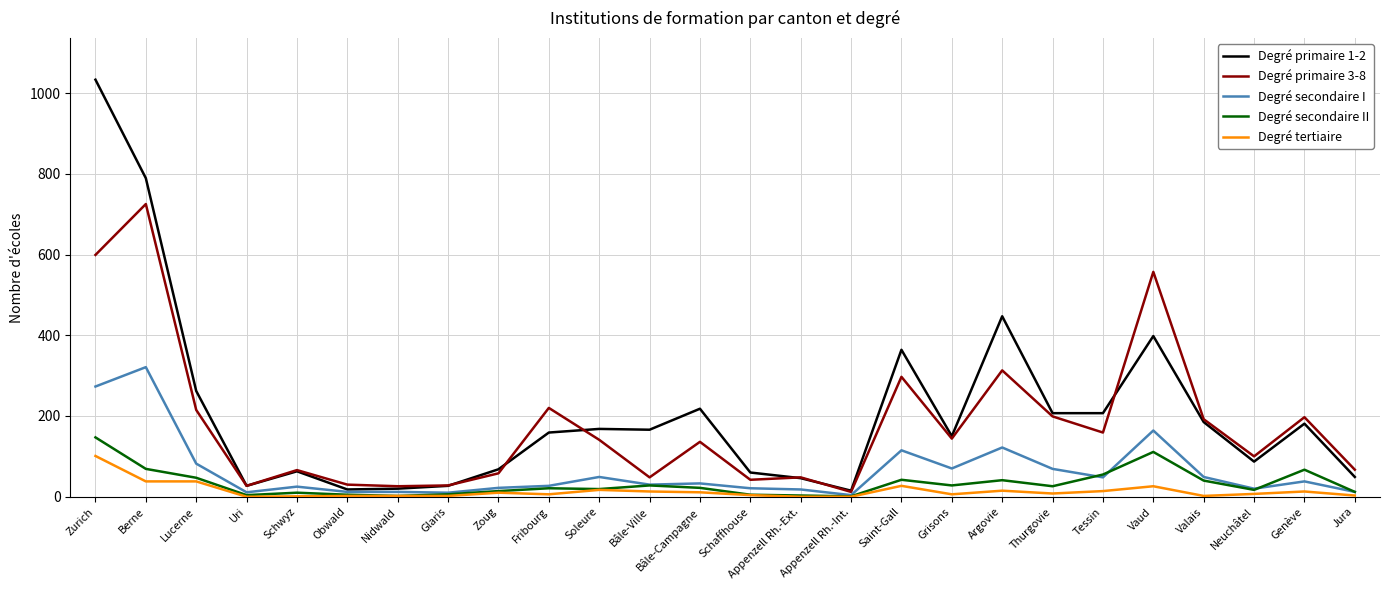

Where is the first local minimum for Degré primaire 1-2?

Uri